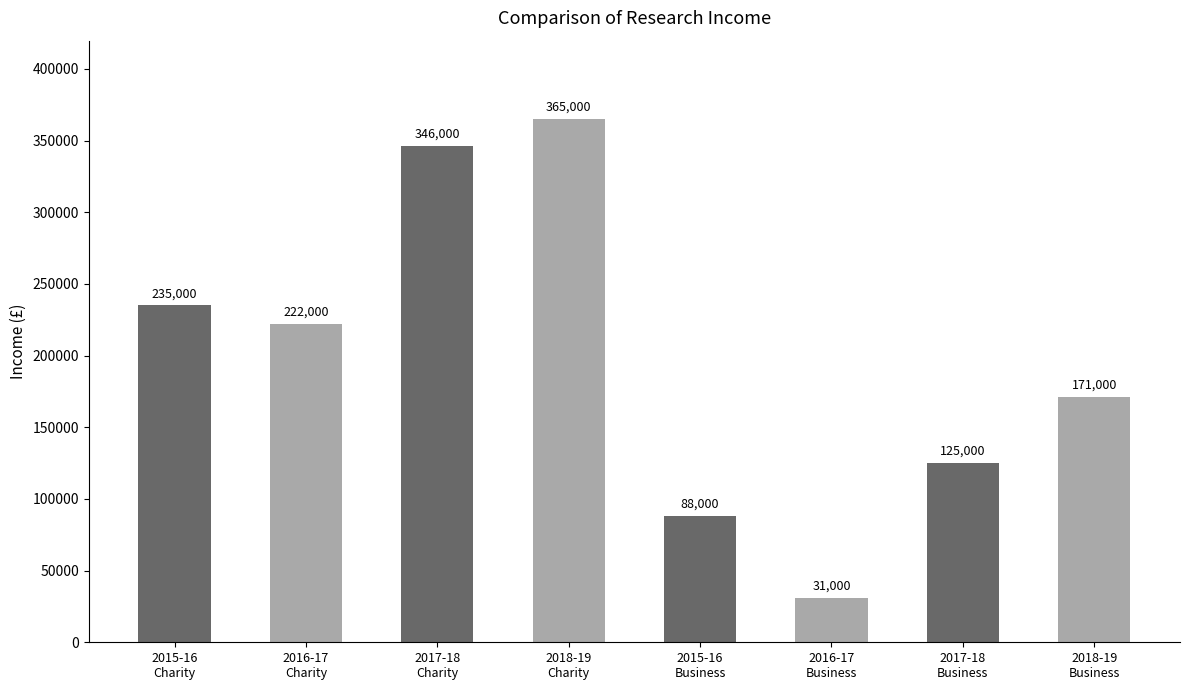

What is the change in value from 2016-17
Charity to 2017-18
Business?

-97000